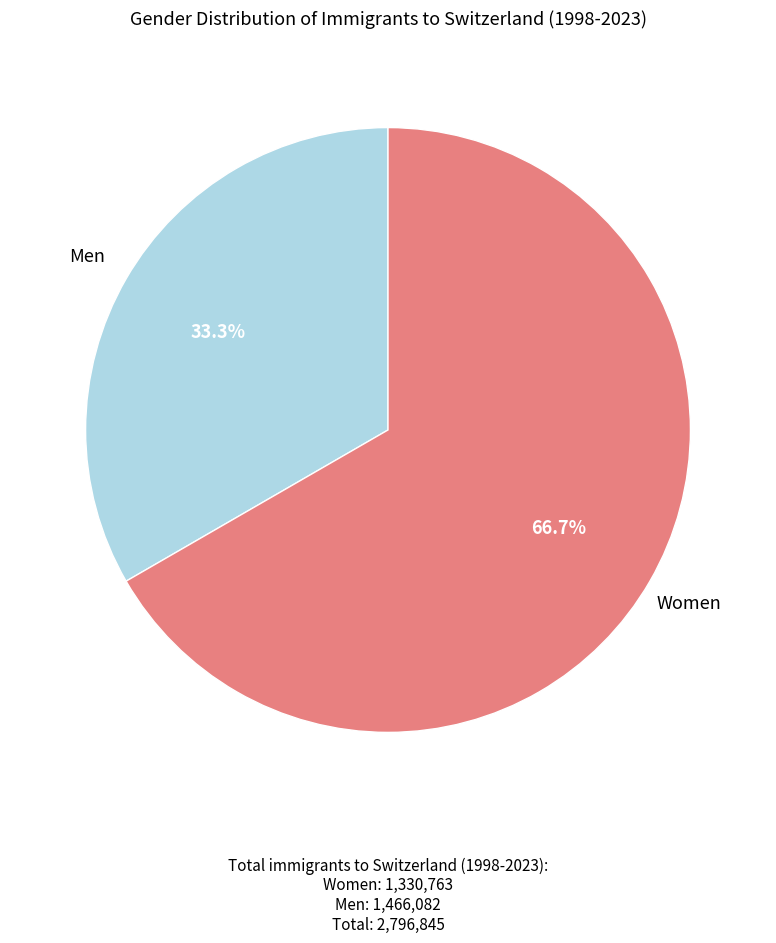

Do Women and Men together represent more than half of the pie?

Yes